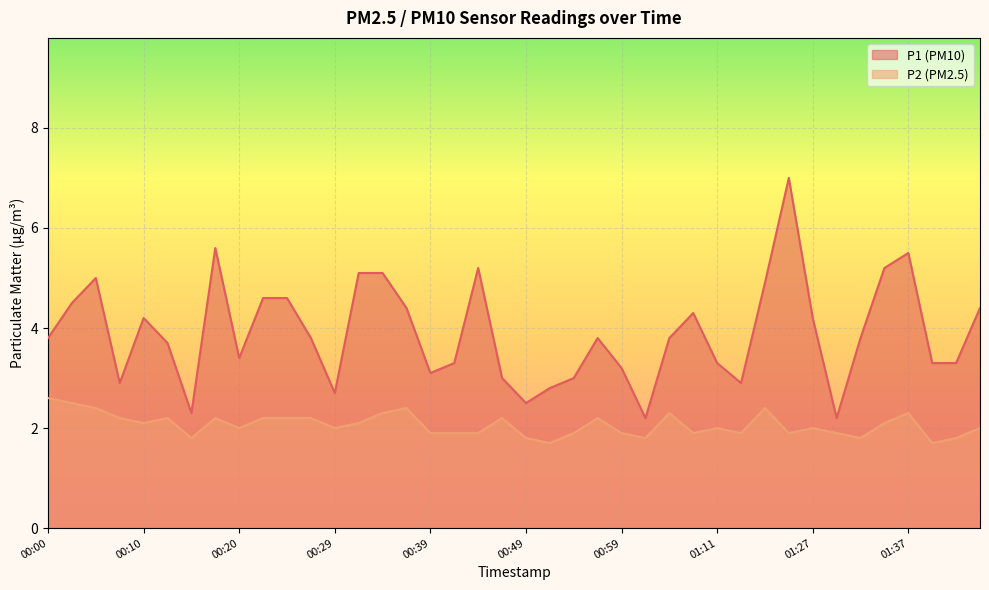

The value of P2 at 00:03 is 0.7. True or false?

False